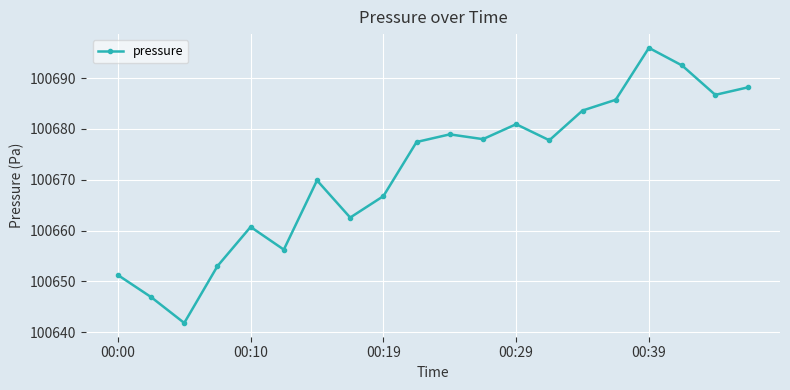

What is the smallest value displayed?

100641.8